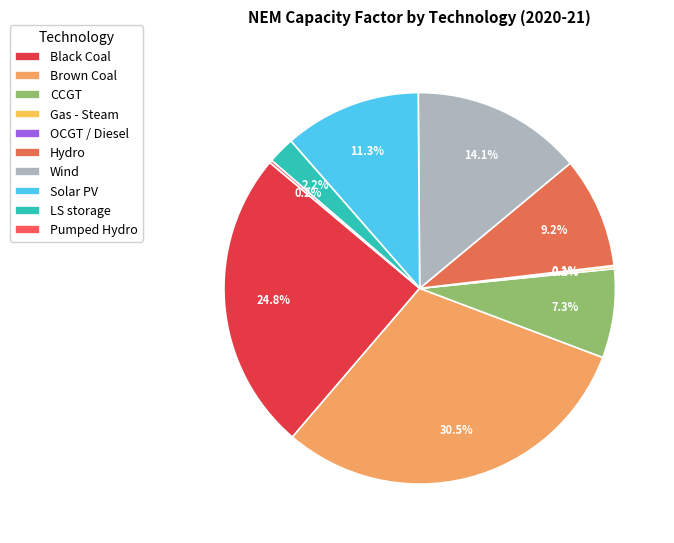

Is there a majority slice in this chart?

No